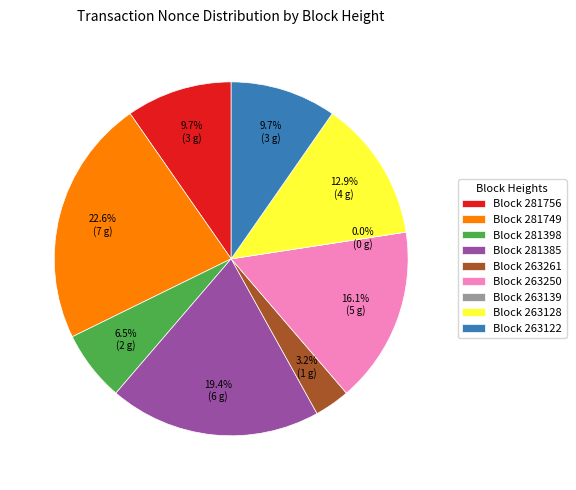

What percentage is the 263128 slice, to the nearest percent?

13%